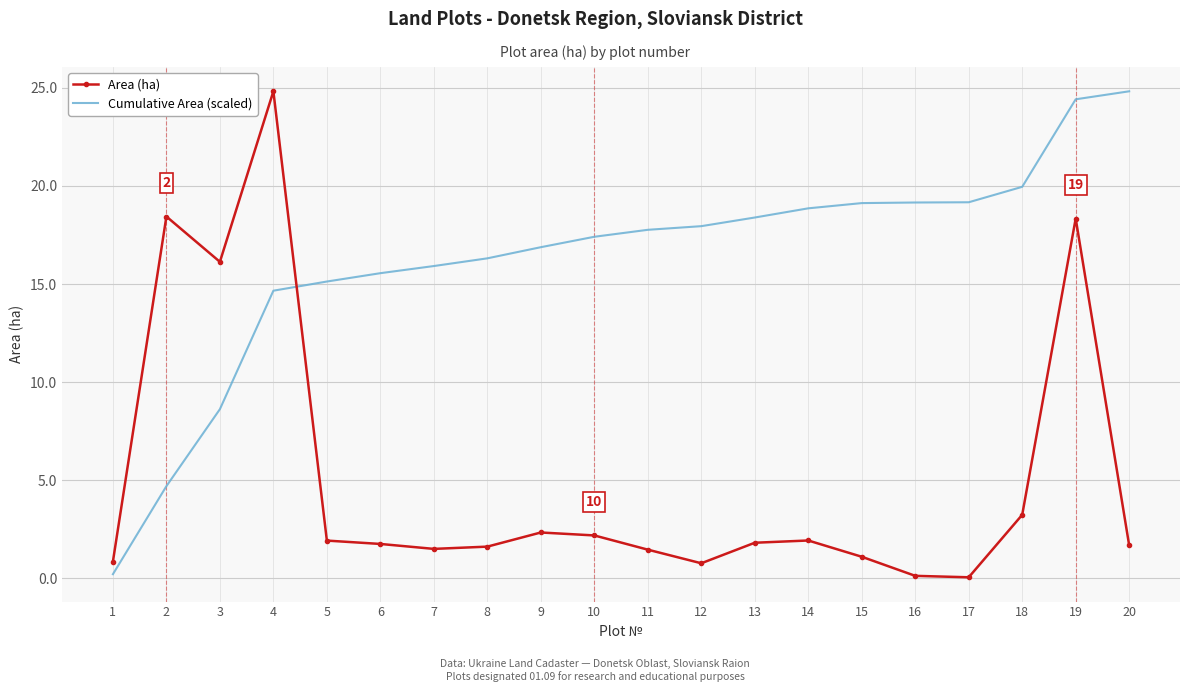

True or false: Cumulative Area (scaled) has a value of 20.0 at 18.

True